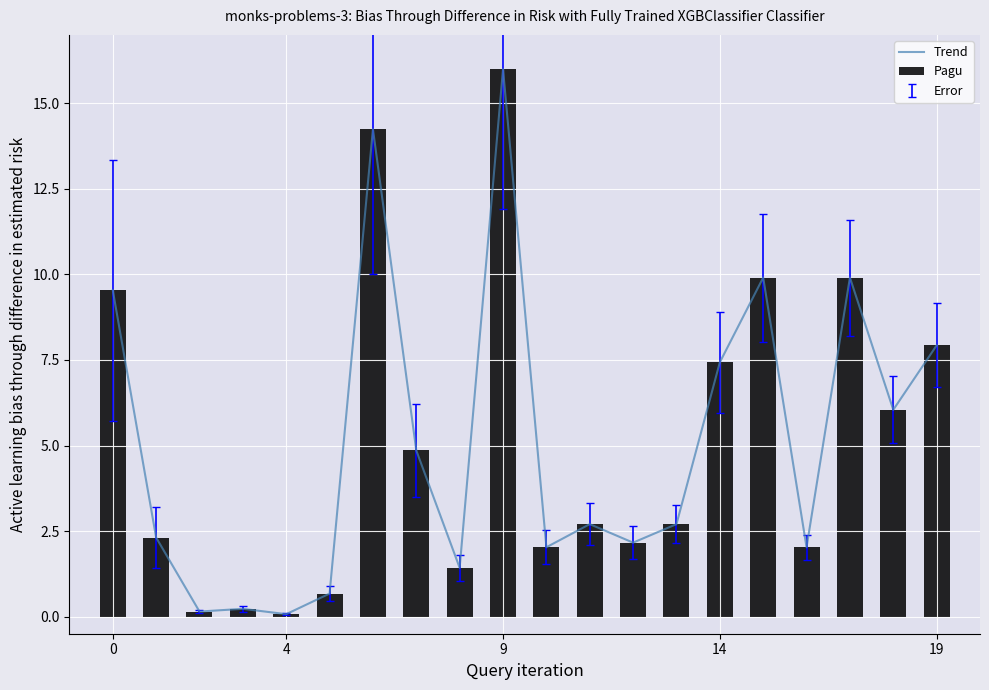

What is the sum of the Trend values at 9 and 19?

23.9